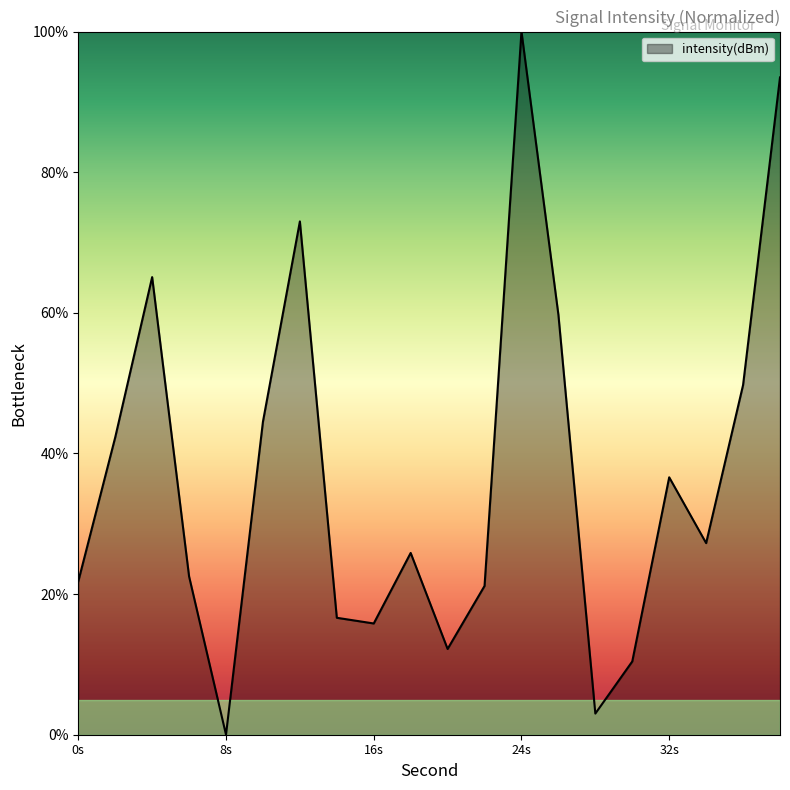

What is the difference between the maximum and minimum values?

100.0